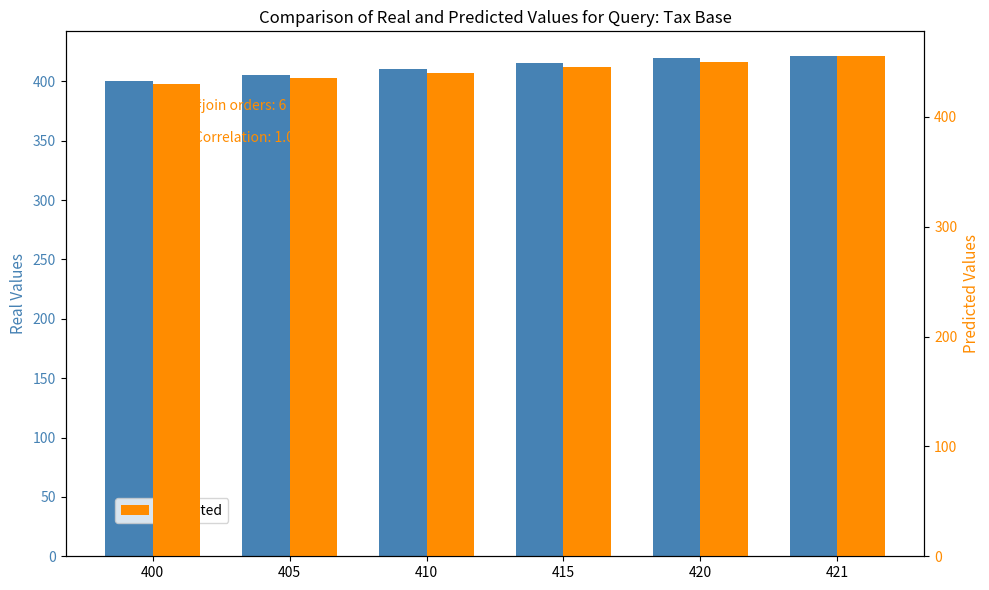

Reading right to left, what are all the values shown in this chart?

Real Values: 421	420	415	410	405	400
Predicted: 455	450	445	440	435	430